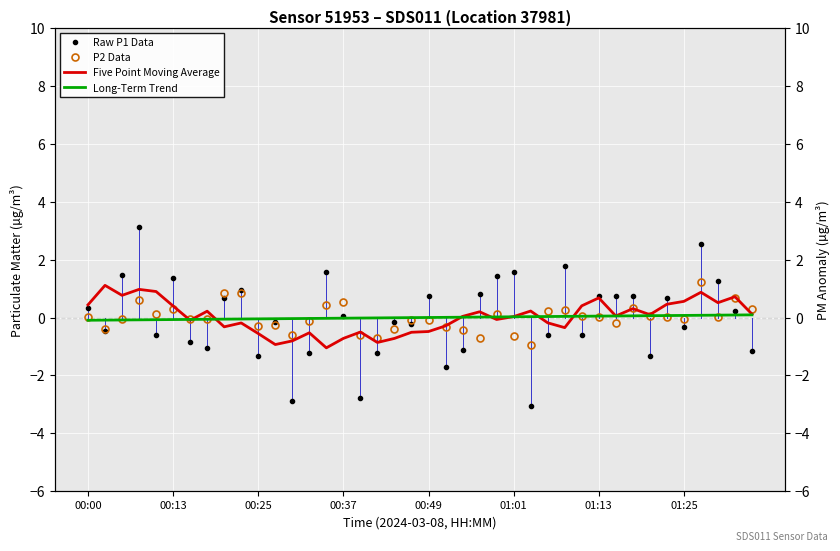

Reading right to left, transcribe all the data shown in this chart.

Raw P1 Data: -1.1	0.2	1.3	2.5	-0.3	0.7	-1.3	0.8	0.7	0.7	-0.6	1.8	-0.6	-3.0	1.6	1.4	0.8	-1.1	-1.7	0.8	-0.2	-0.1	-1.2	-2.8	0.1	1.6	-1.2	-2.9	-0.2	-1.3	1.0	0.7	-1.0	-0.8	1.4	-0.6	3.1	1.5	-0.5	0.3
P2 Data: 0.3	0.7	0.0	1.2	-0.1	0.0	0.0	0.3	-0.2	0.0	0.1	0.3	0.2	-1.0	-0.6	0.1	-0.7	-0.4	-0.3	-0.1	-0.1	-0.4	-0.7	-0.6	0.5	0.4	-0.1	-0.6	-0.3	-0.3	0.8	0.8	-0.0	-0.1	0.3	0.1	0.6	-0.1	-0.4	0.0
Five Point Moving Average: 0.1	0.7	0.5	0.9	0.6	0.5	0.1	0.3	0.1	0.7	0.4	-0.3	-0.2	0.2	0.0	-0.1	0.2	0.0	-0.3	-0.5	-0.5	-0.7	-0.9	-0.5	-0.7	-1.0	-0.5	-0.8	-0.9	-0.6	-0.2	-0.3	0.2	-0.1	0.4	0.9	1.0	0.8	1.1	0.4
Long-Term Trend: 0.1	0.1	0.1	0.1	0.1	0.1	0.1	0.1	0.1	0.1	0.0	0.0	0.0	0.0	0.0	0.0	0.0	0.0	0.0	0.0	-0.0	-0.0	-0.0	-0.0	-0.0	-0.0	-0.0	-0.0	-0.0	-0.0	-0.1	-0.1	-0.1	-0.1	-0.1	-0.1	-0.1	-0.1	-0.1	-0.1